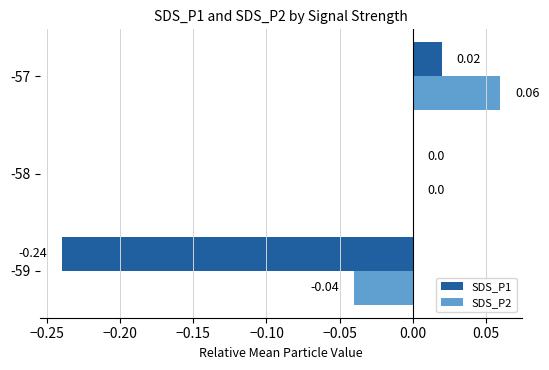

Which series changed the most between -58 and -57?

SDS_P2